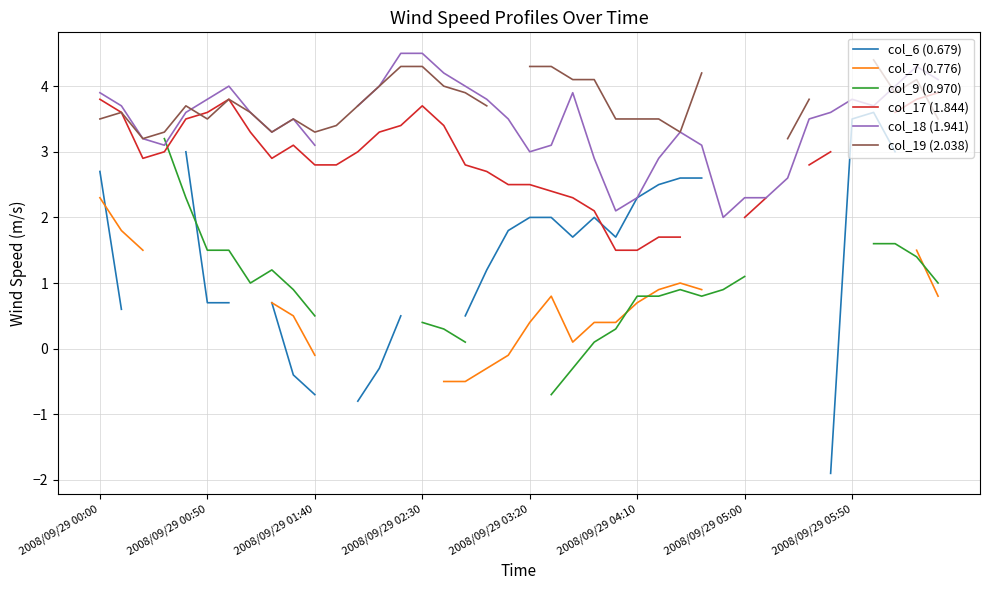

Which series has the largest range (max minus min)?

col_6 (0.679)